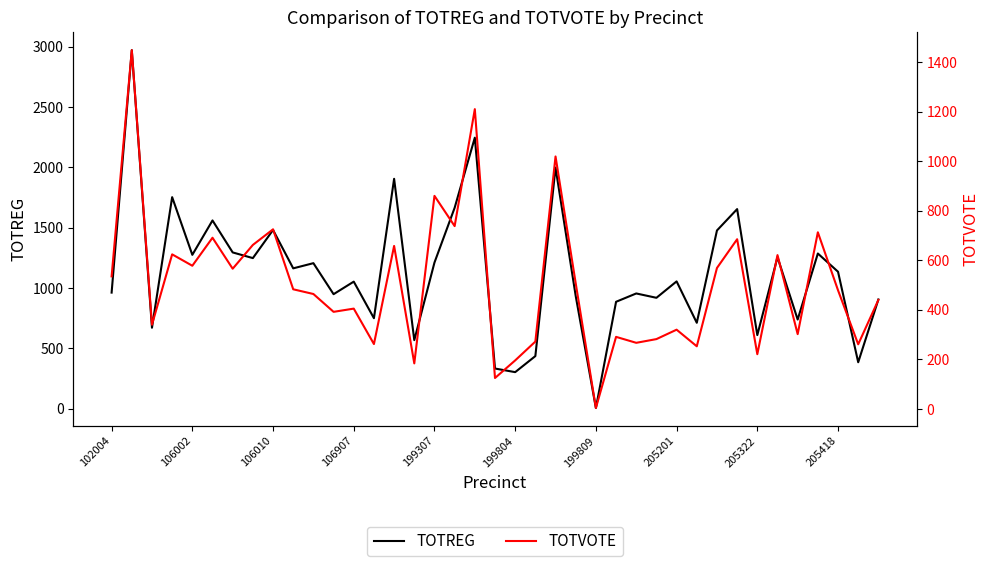

Reading right to left, list all the values displayed in this chart.

TOTREG: 905	385	1135	1286	739	1256	610	1654	1477	712	1055	919	955	886	6	934	1998	436	303	333	2246	1665	1211	568	1905	750	1053	949	1206	1163	1481	1248	1295	1560	1275	1753	671	2971	962
TOTVOTE: 440	261	479	713	302	621	221	685	569	253	320	282	267	291	4	507	1019	272	196	125	1210	738	860	184	658	262	405	392	464	483	725	662	566	691	578	624	340	1448	535